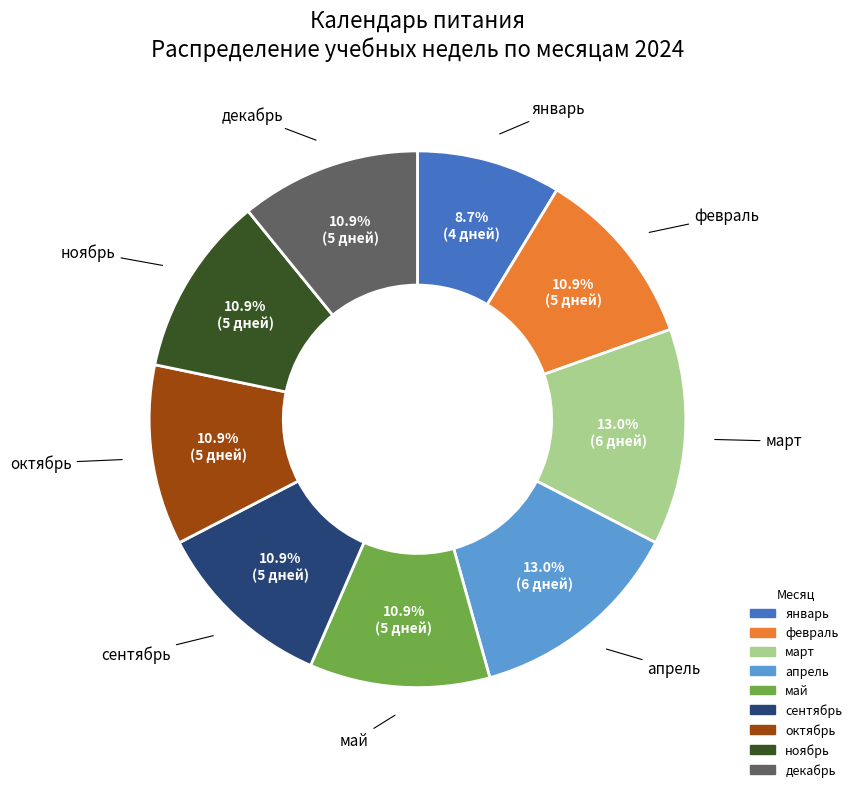

Approximately how many times larger is the value at декабрь compared to ноябрь?

1.0